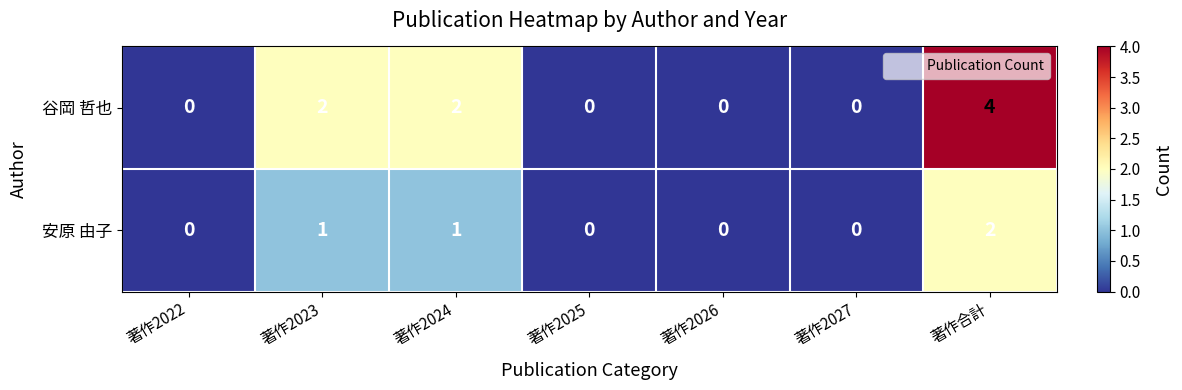

How many 谷岡 哲也 values are between 0 and 2?

6